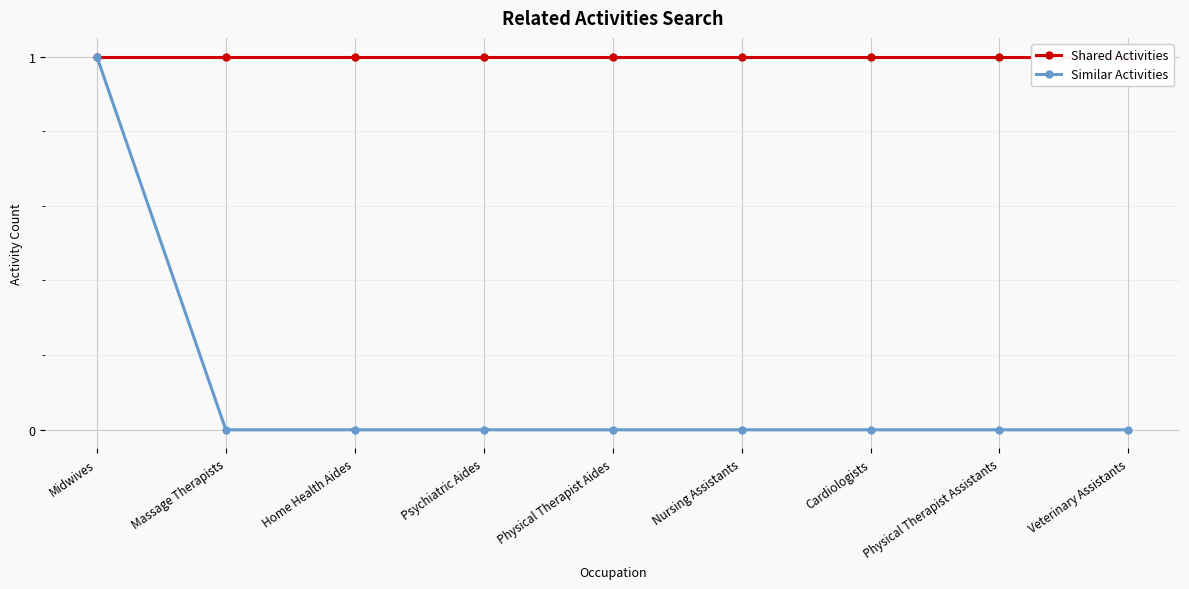

What is the greatest value displayed?

1